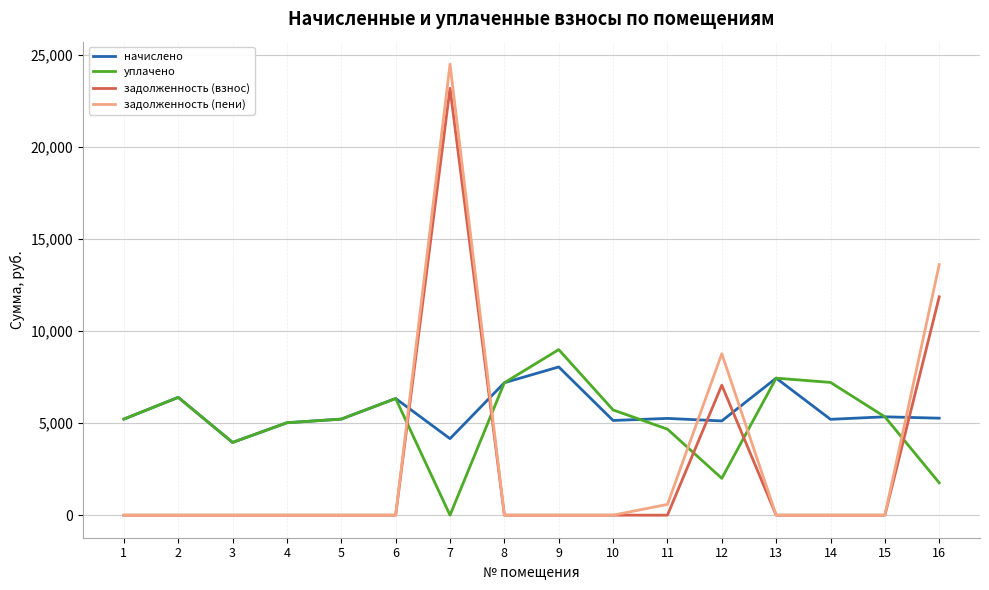

Which series ends up on top after the final intersection of уплачено and задолженность (пени)?

задолженность (пени)